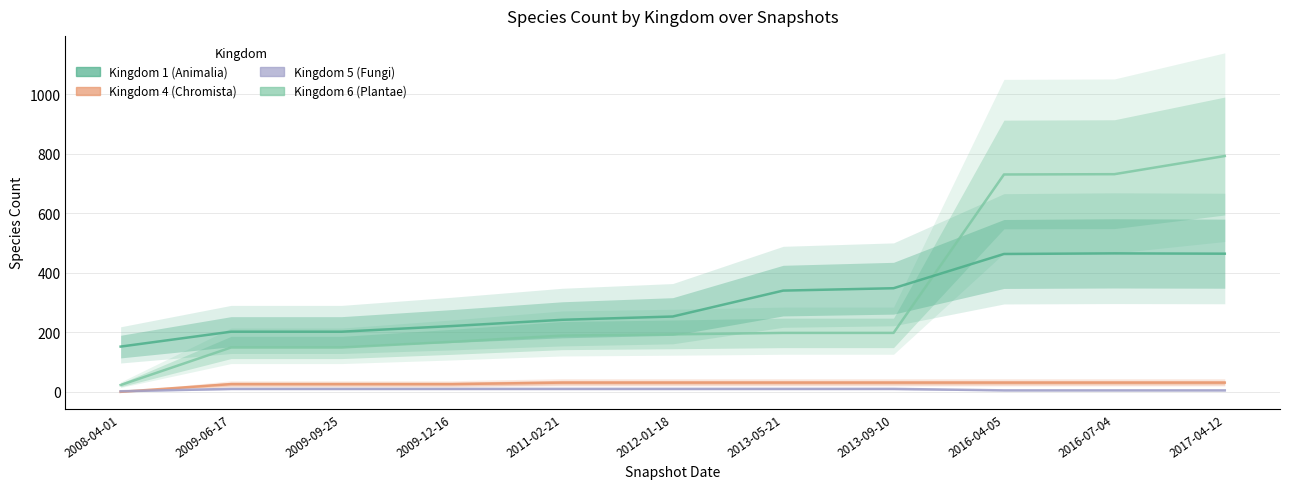

What position from the left is 2013-09-10?

8